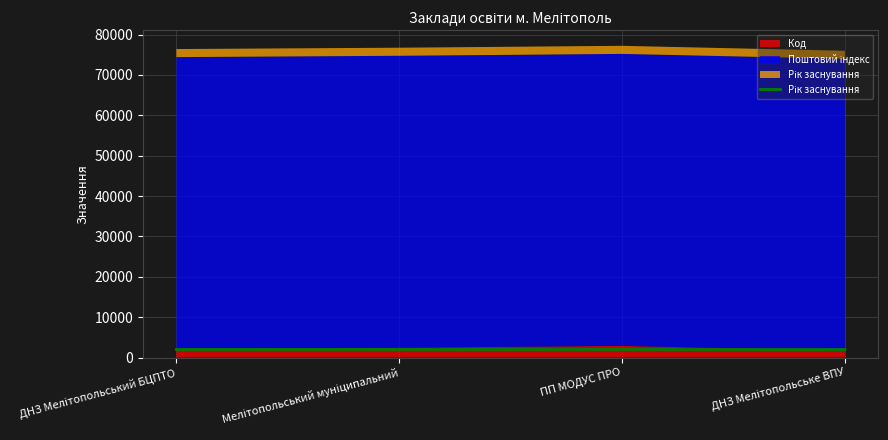

Does the chart display data point markers on the line(s)?

No